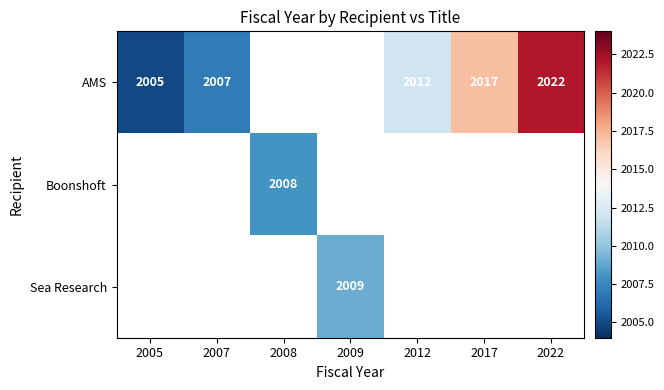

At how many categories does at least one series exceed 2016?

2